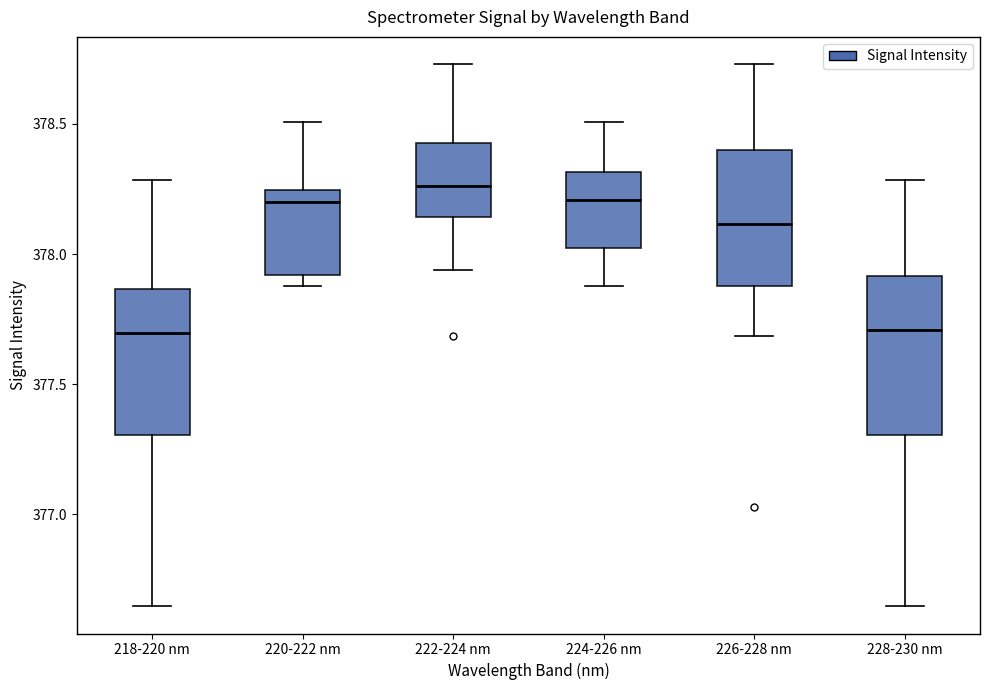

Which box is the tallest, from its lower edge to its upper edge?

228-230 nm